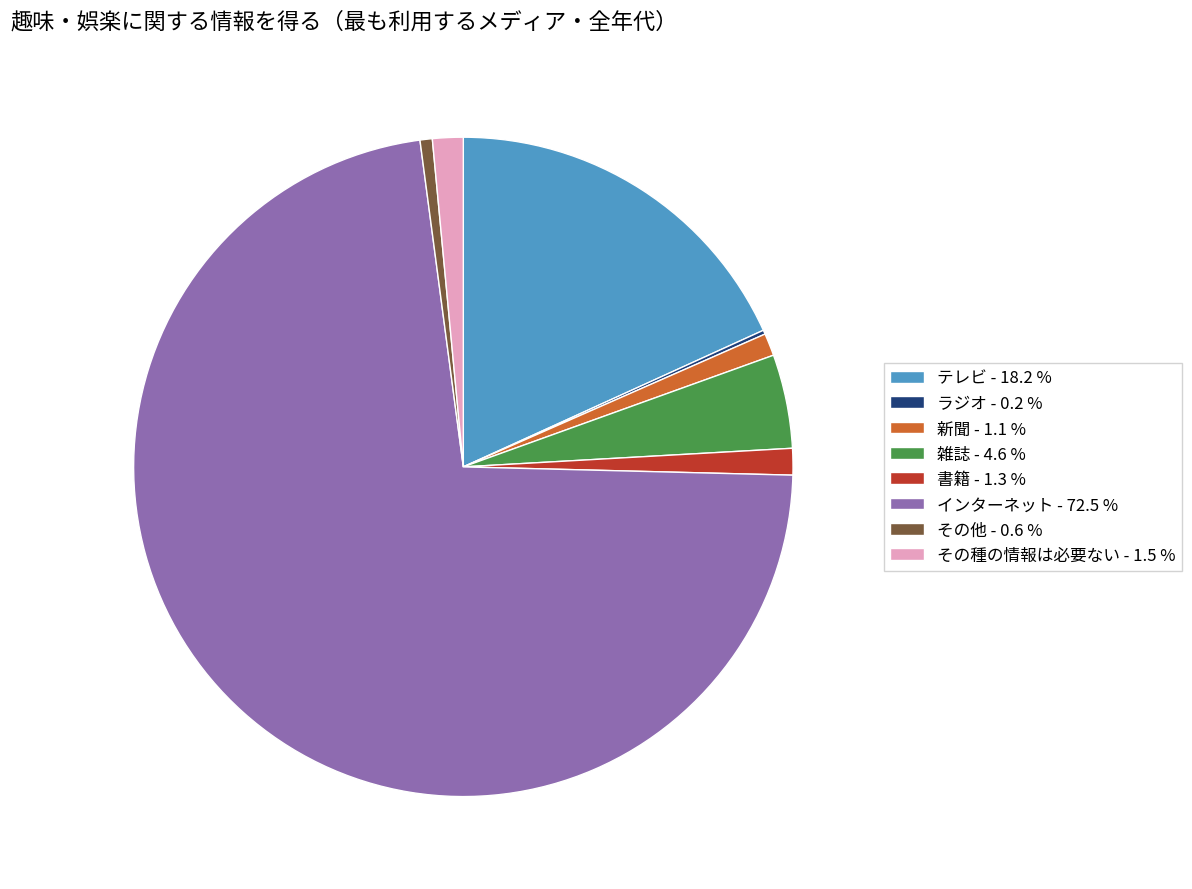

Is the sum of インターネット - 72.5 % and その種の情報は必要ない - 1.5 % greater than half?

Yes